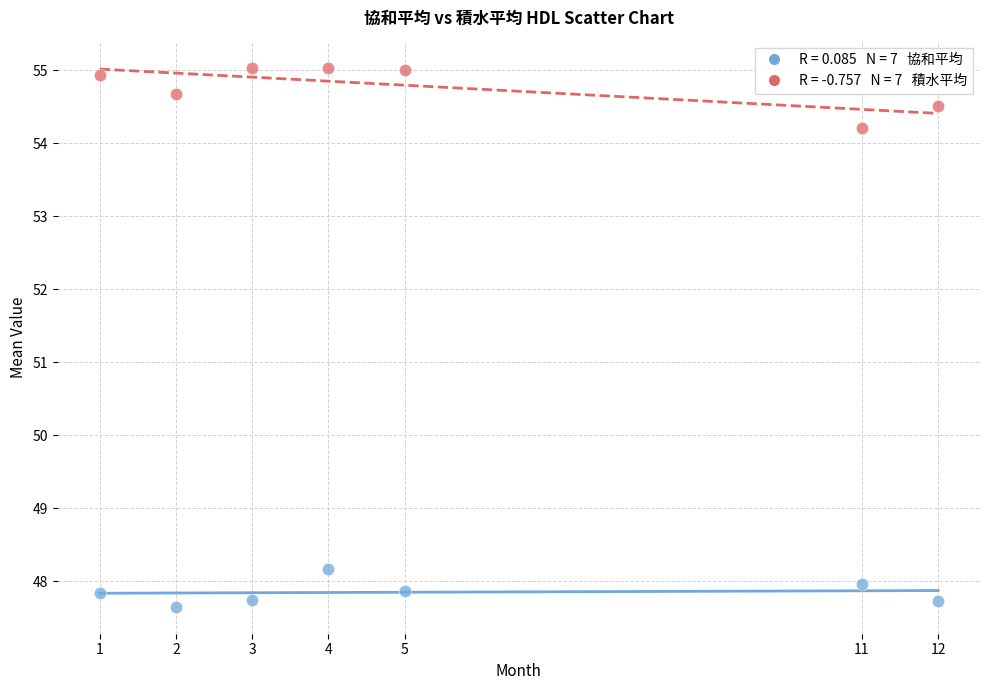

Across all data points, what is the range of Y values (max minus min)?

7.4